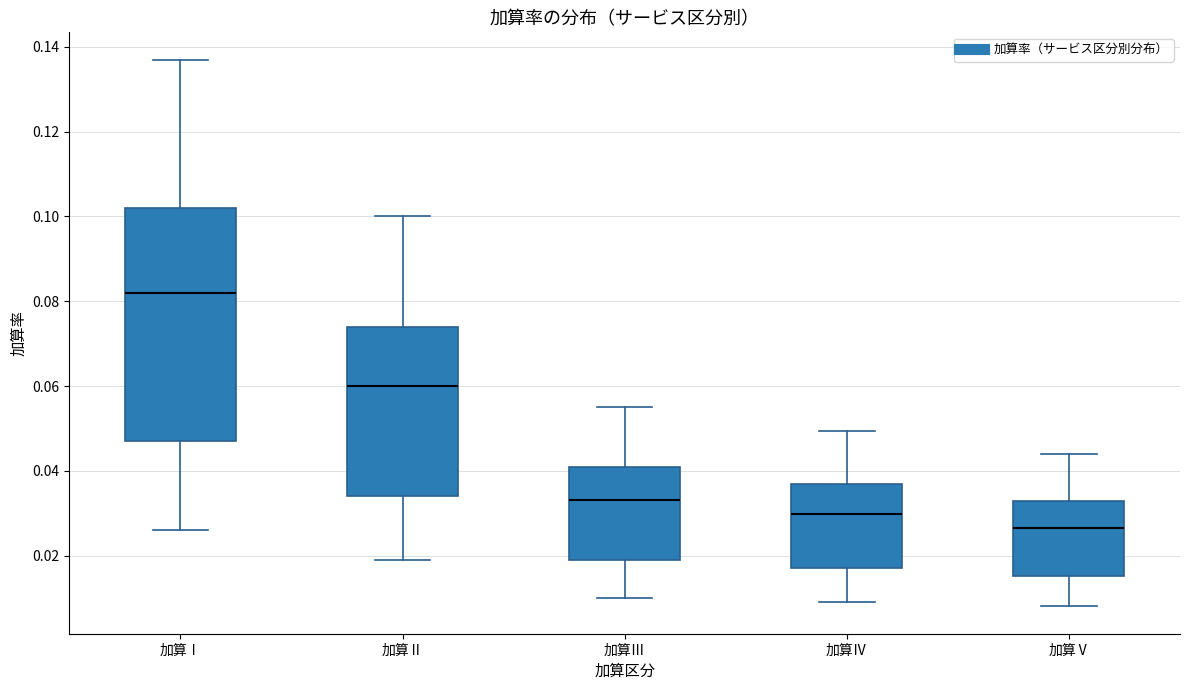

Reading left to right, read every box against the y-axis: the position of its median line, the range the box covers, and the ends of its whiskers. The values are not printed on the chart, so give them approximately, as read against the axis.

加算Ⅰ: median 0.082, box 0.048 to 0.102, whiskers 0.026 to 0.138
加算Ⅱ: median 0.060, box 0.034 to 0.074, whiskers 0.020 to 0.100
加算Ⅲ: median 0.034, box 0.020 to 0.042, whiskers 0.010 to 0.056
加算Ⅳ: median 0.030, box 0.018 to 0.036, whiskers 0.010 to 0.050
加算Ⅴ: median 0.026, box 0.016 to 0.032, whiskers 0.008 to 0.044